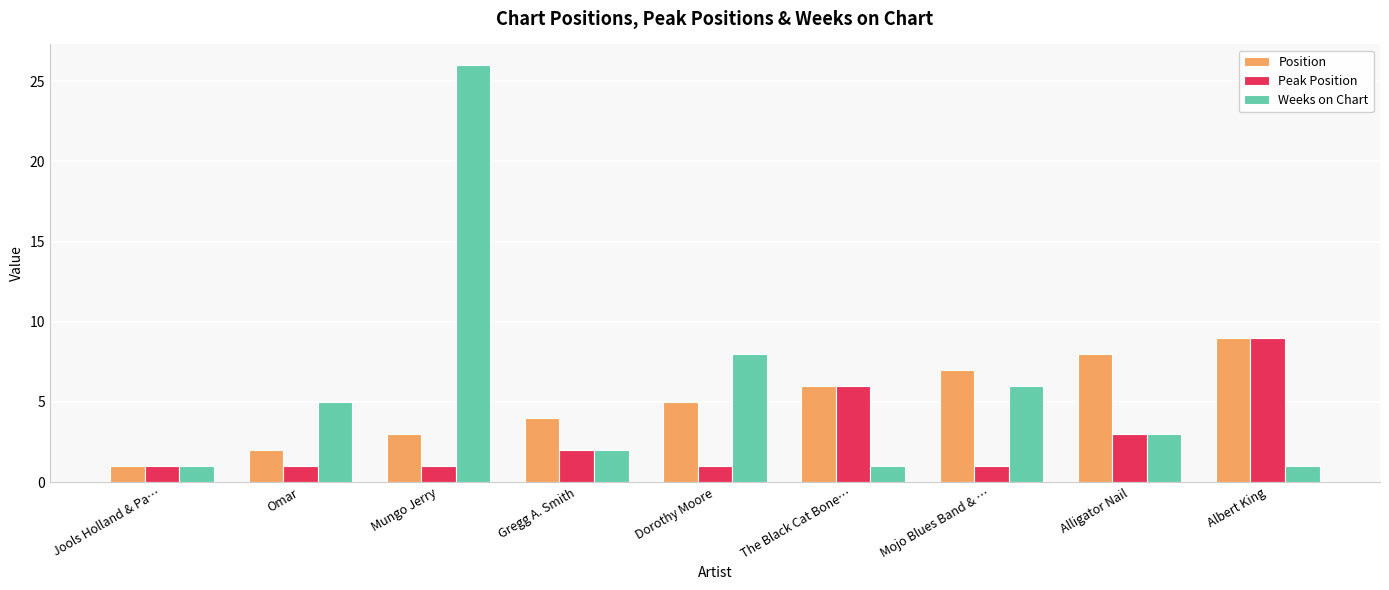

Where is Peak Position nearest to the value 5?

The Black Cat Bone…